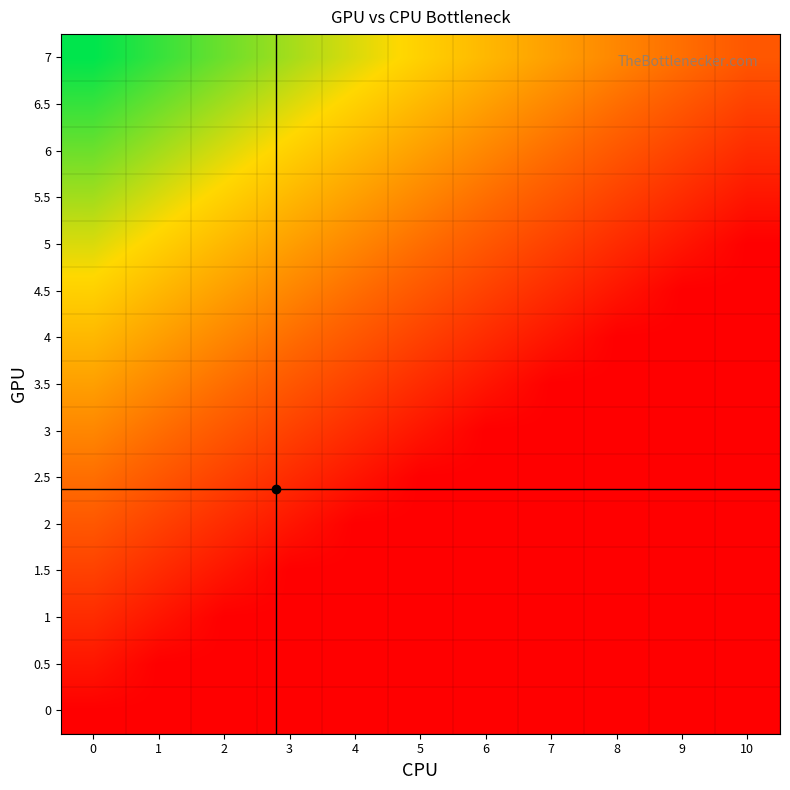

At how many categories does at least one series exceed 4?

6